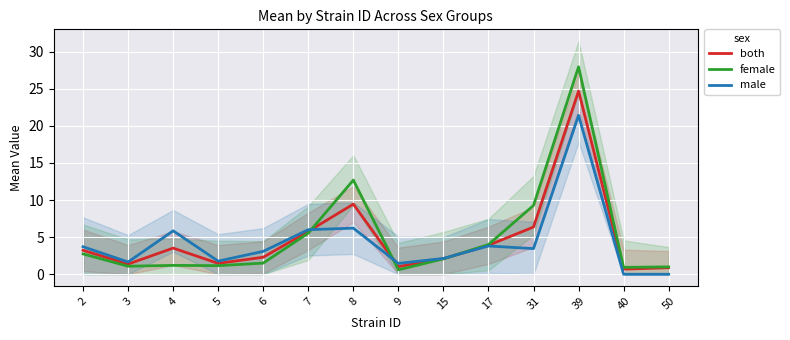

How many interior local valleys does the female series have?

4